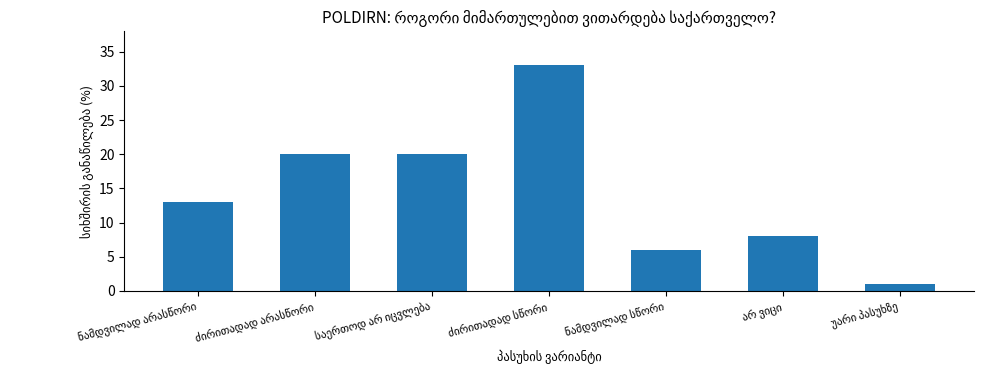

Are the bars grouped side by side (vs. stacked)?

No